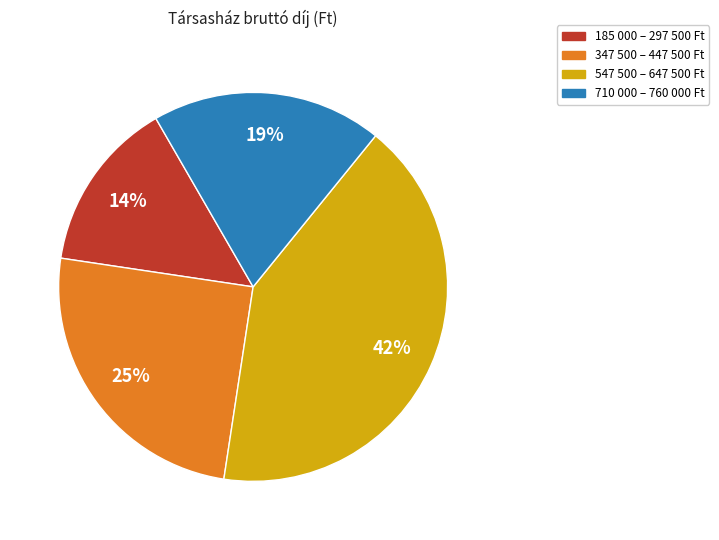

Does any single category account for the majority?

No